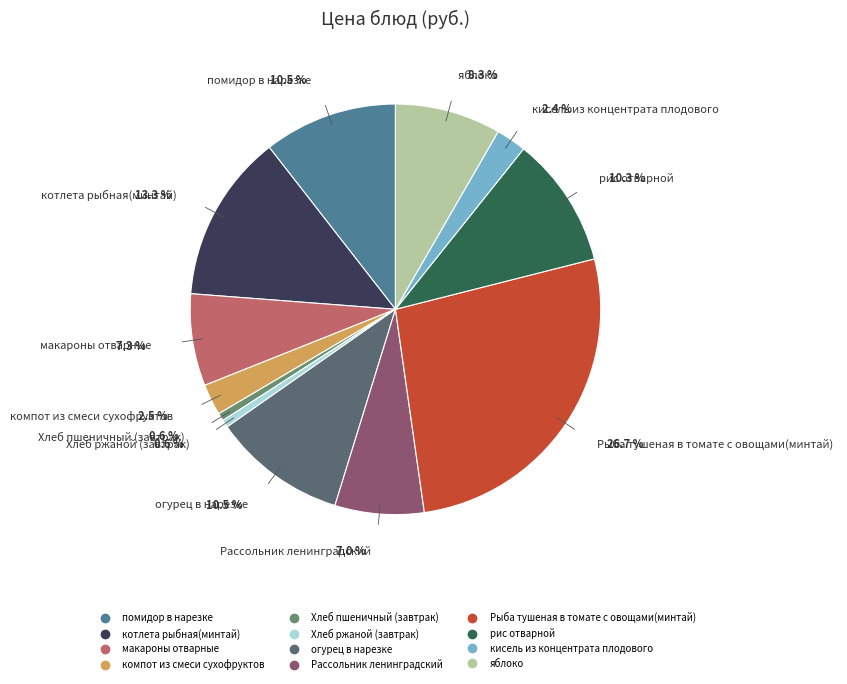

Which slice is the largest?

Рыба тушеная в томате с овощами(минтай)